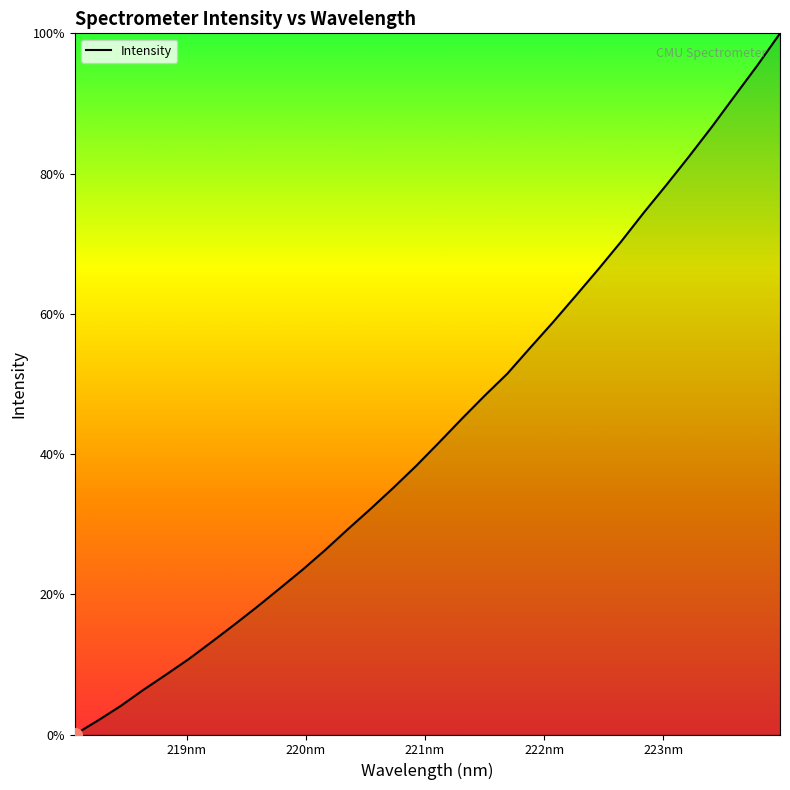

What is the difference between the second highest and minimum values?

95.4